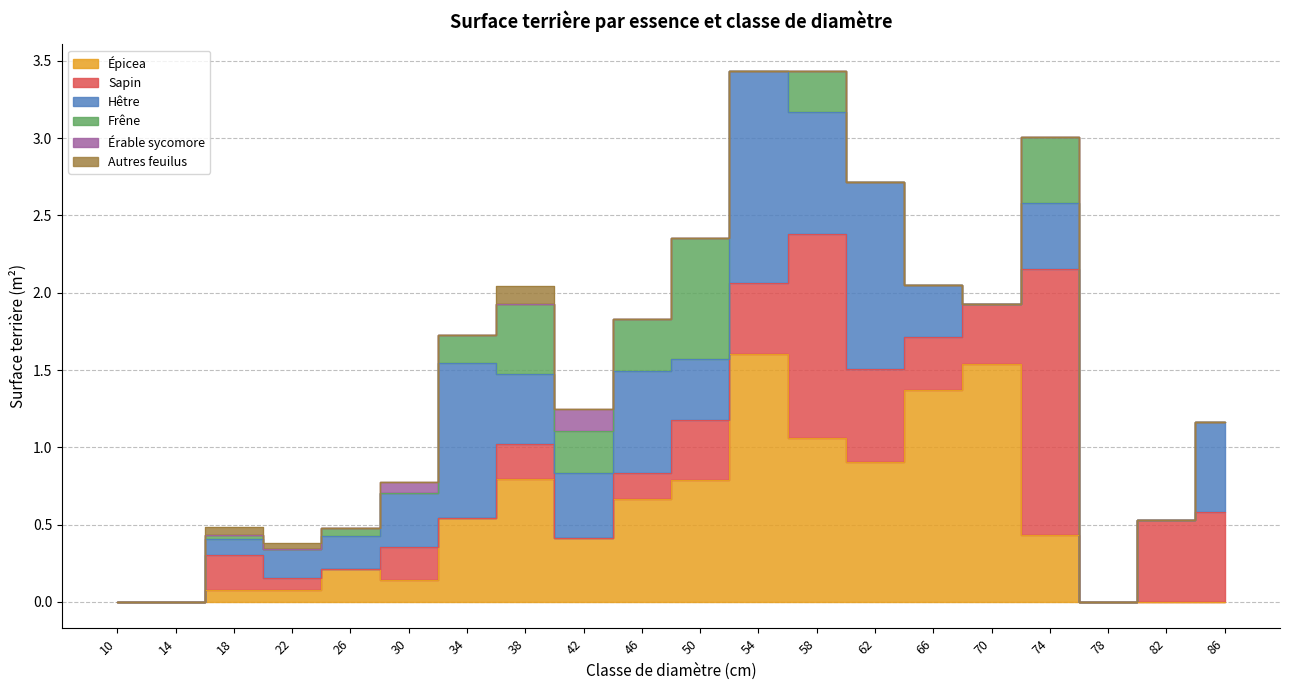

How many Autres feuilus values are between 0 and 1?

20